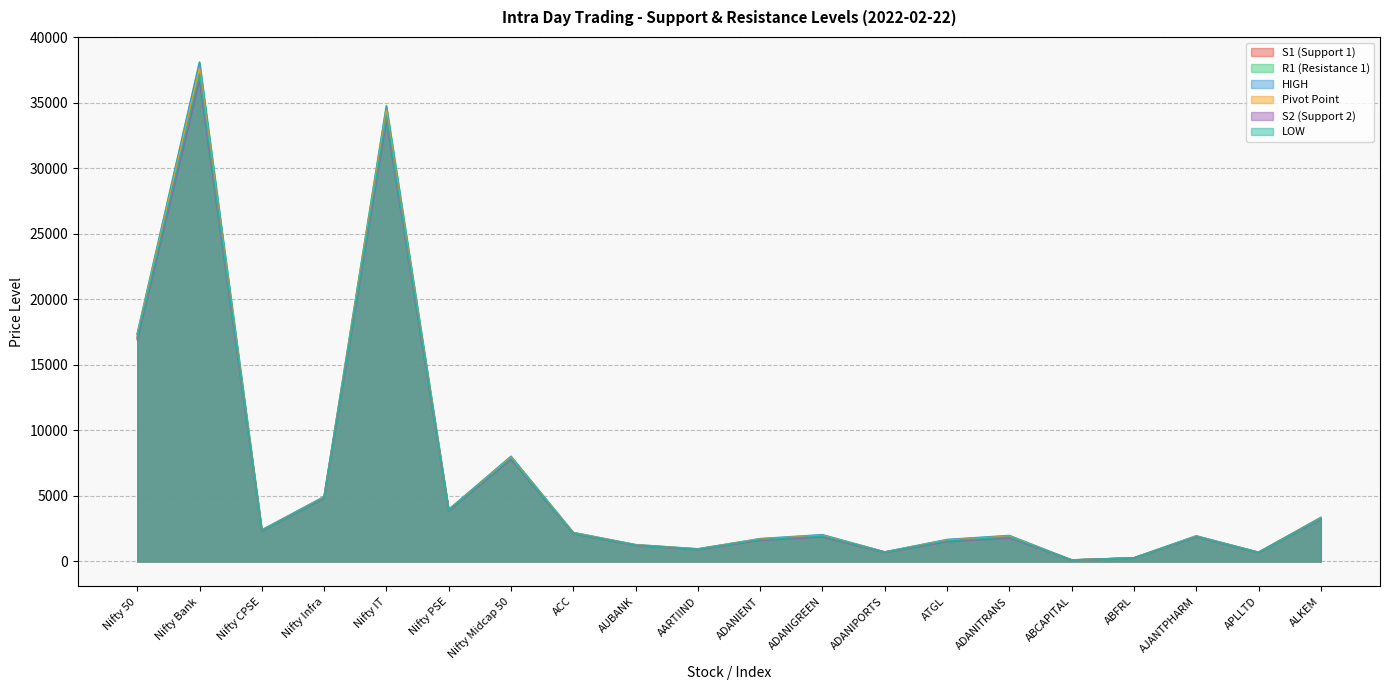

What position from the right is Nifty Midcap 50?

14